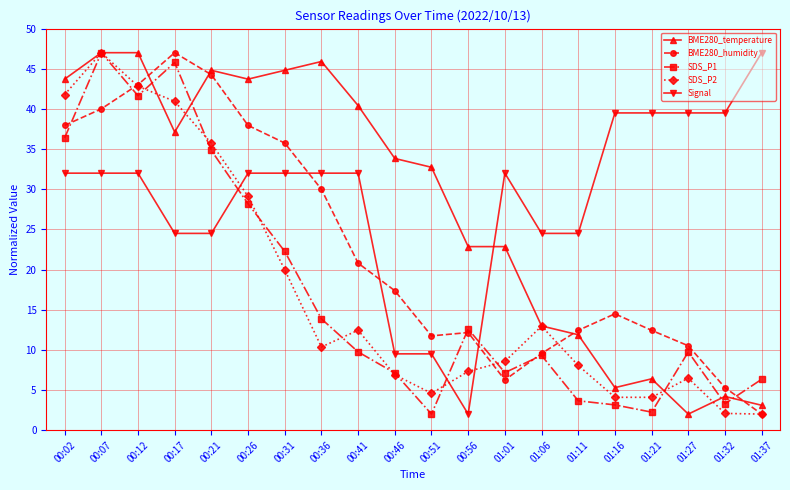

The BME280_temperature series shows 22.9 at 01:01. True or false?

True